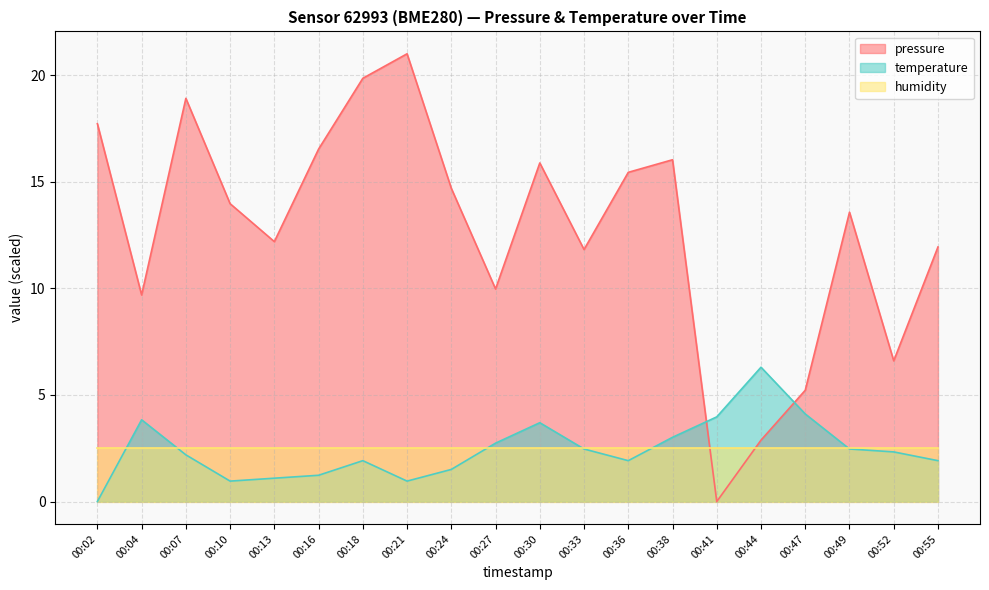

Which series has the largest total across all categories?

pressure